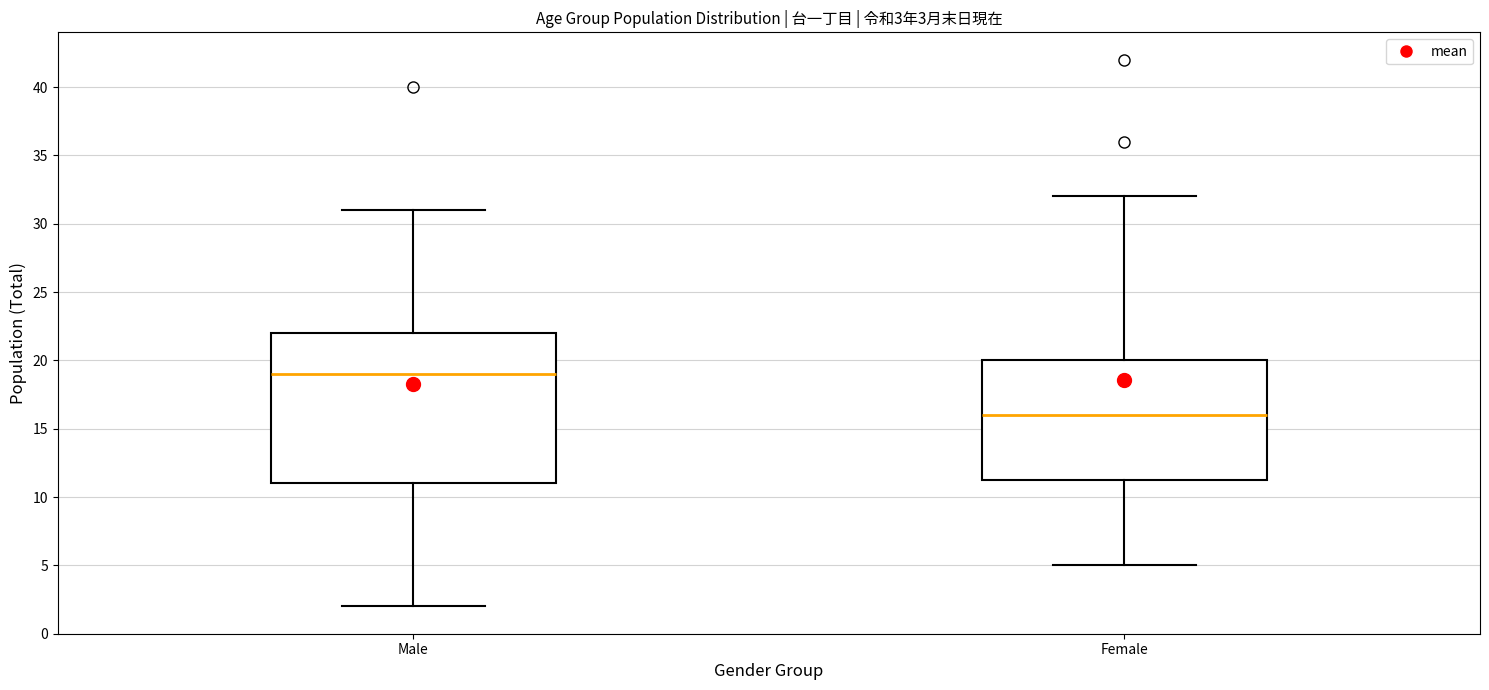

Comparing the boxes themselves (not the whiskers), which one is the tallest?

Male